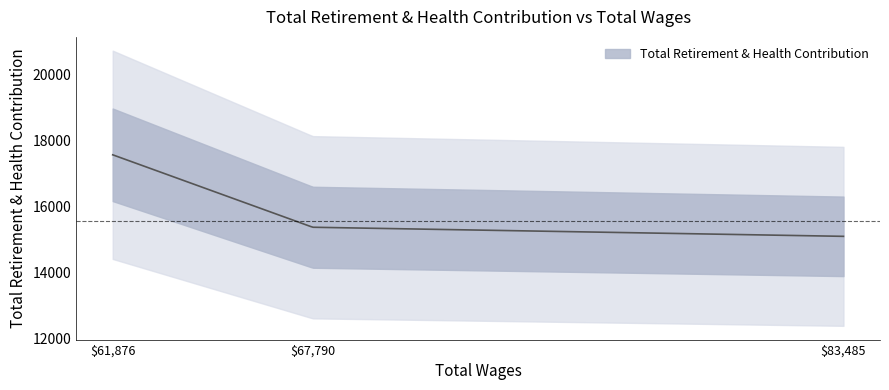

Rank the categories by value from lowest to highest.

83485.0, 67790.0, 61876.0